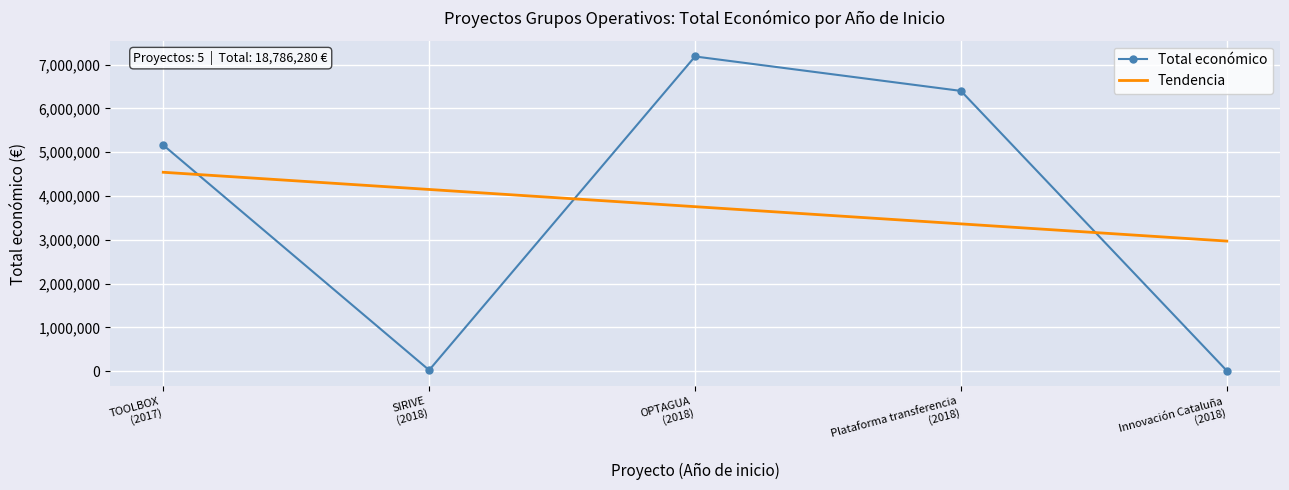

The chart shows a value of 6401275 at 2018. True or false?

True